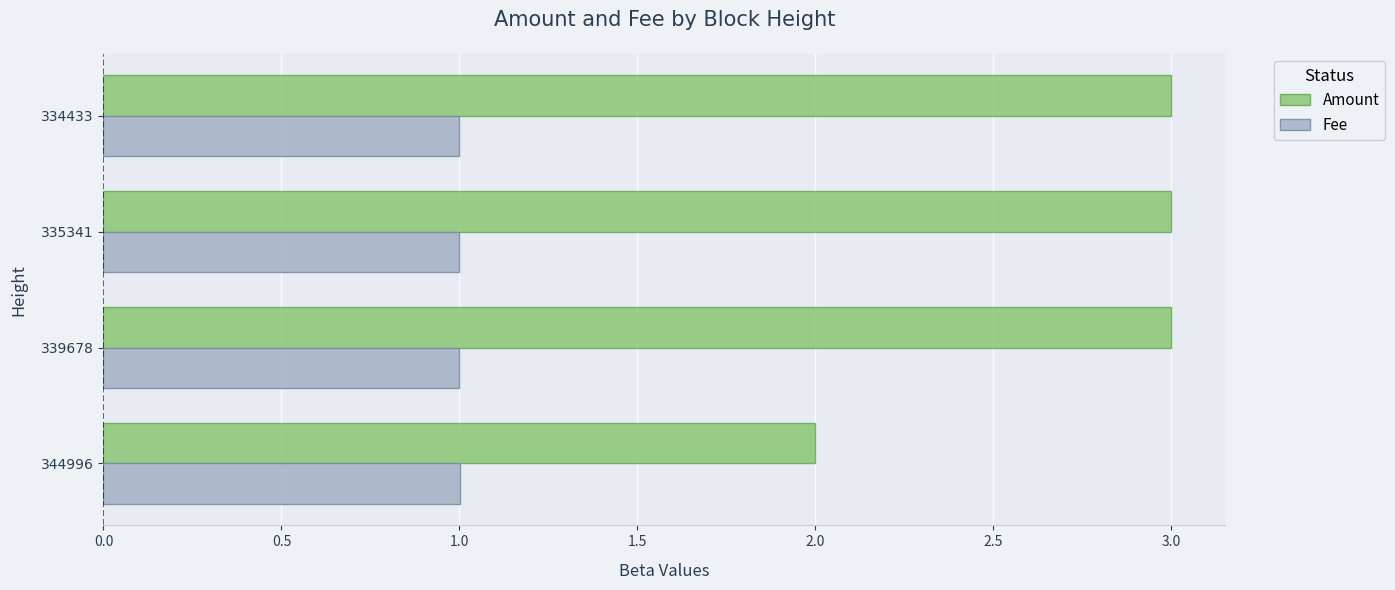

Is the value of Fee at 335341 greater than the value of Amount at 344996?

No